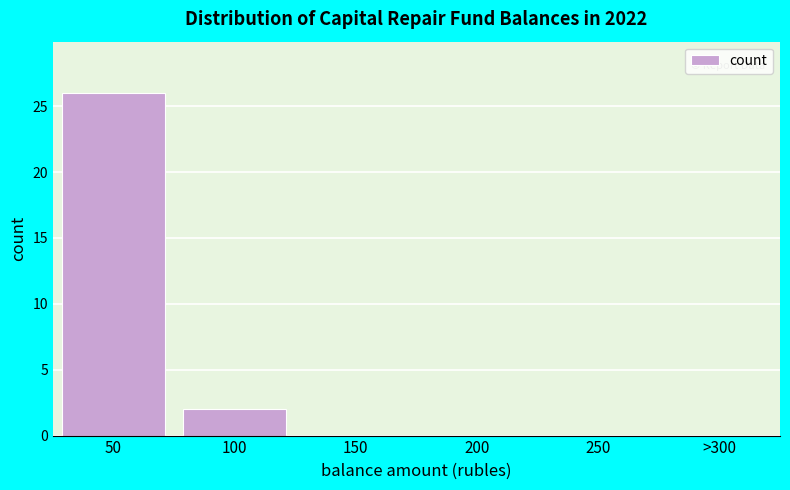

Reading left to right, transcribe all the data shown in this chart.

50=26	100=2	150=0	200=0	250=0	>300=0